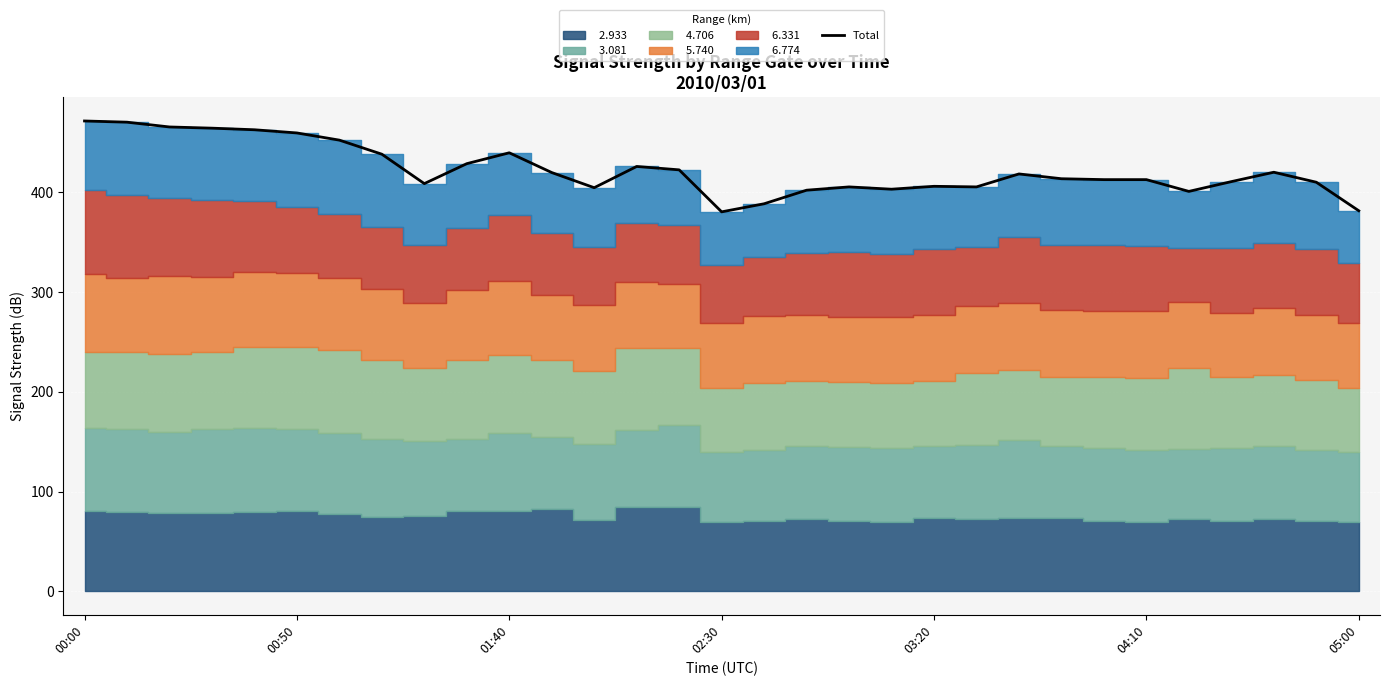

What is the minimum value for Total?

380.4